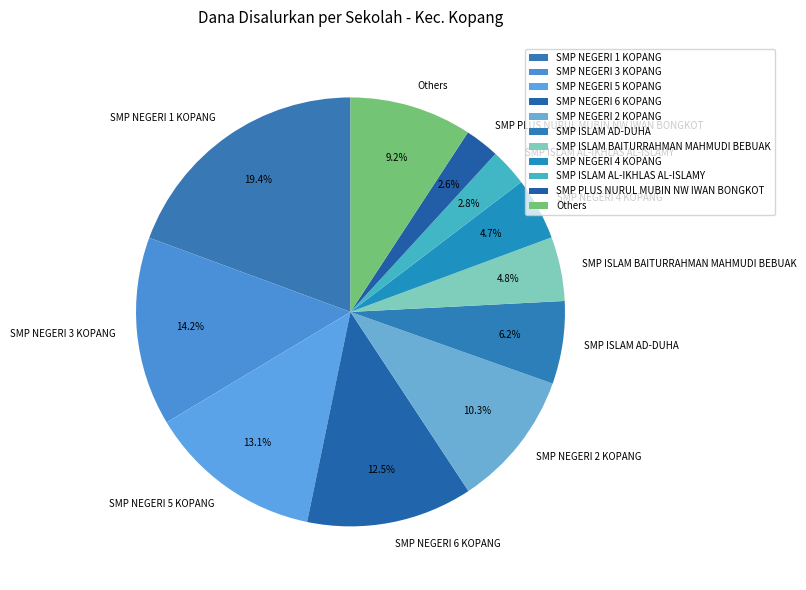

Count the number of slices in the pie.

11